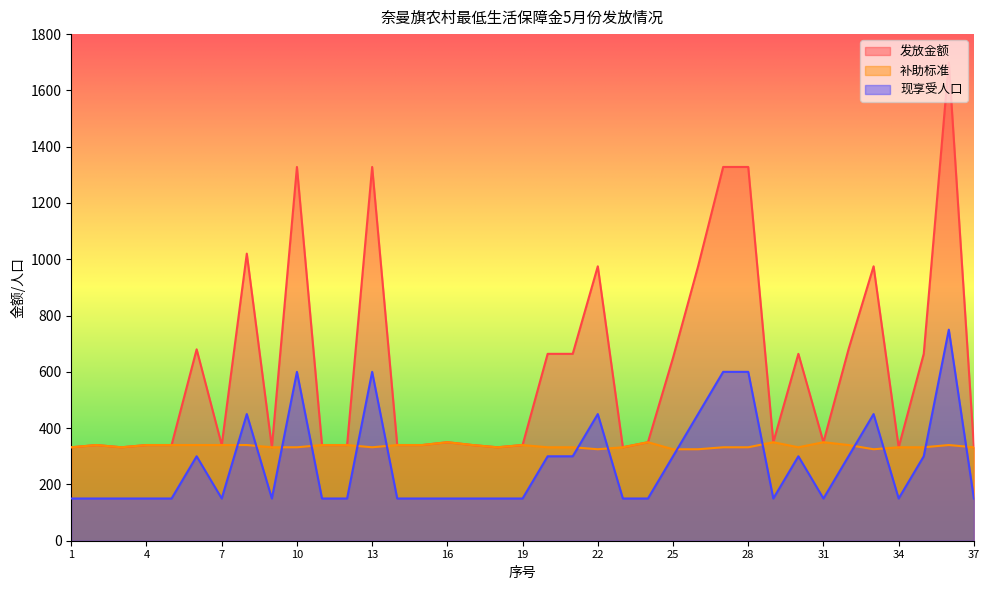

Which category has the lowest value in the 发放金额 series?

1